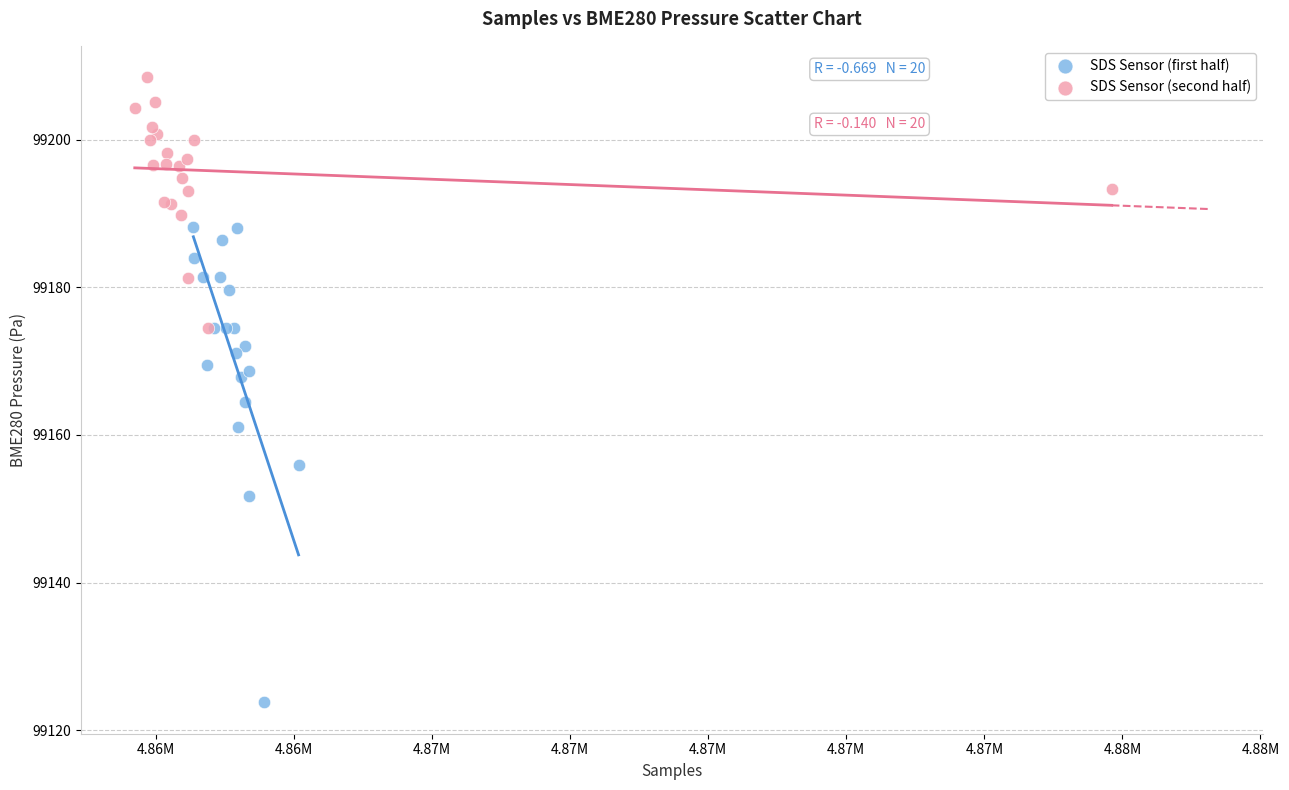

Which series reaches the maximum Y coordinate?

SDS Sensor (second half)